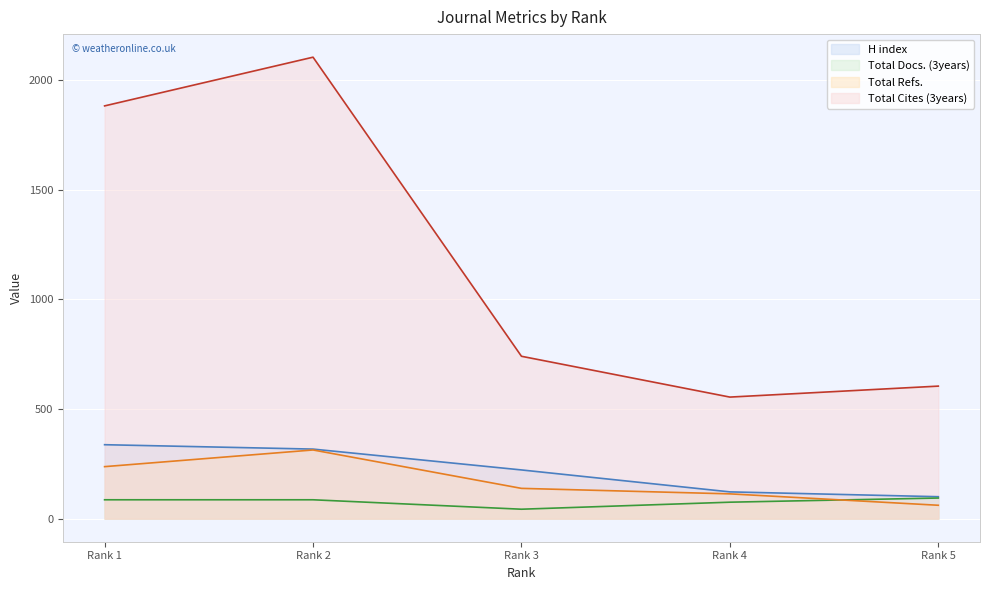

How many series are shown in this chart?

4